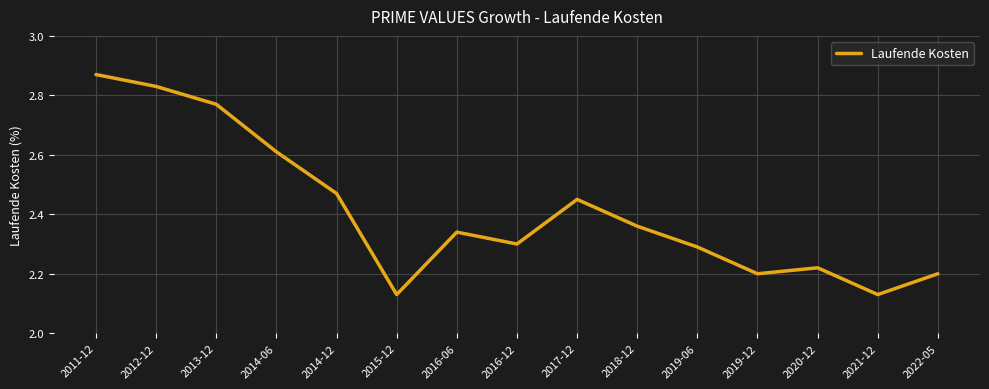

Is it true that the value at 2019-12 is 2.2?

True